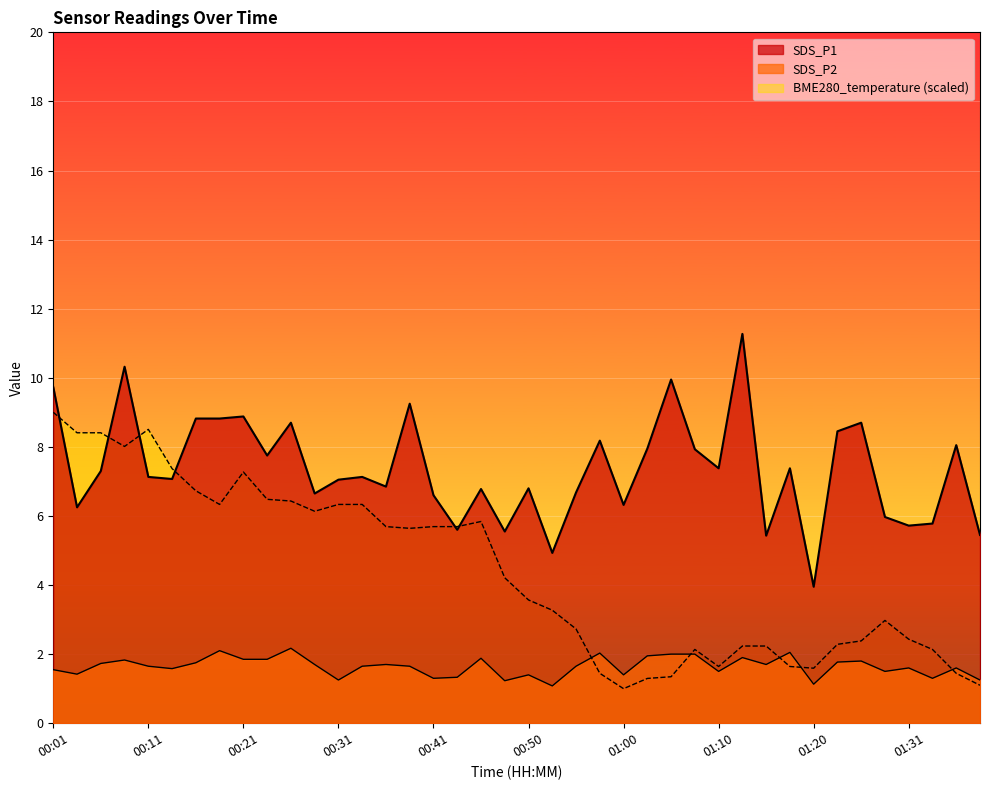

How many lines are shown in the chart?

3